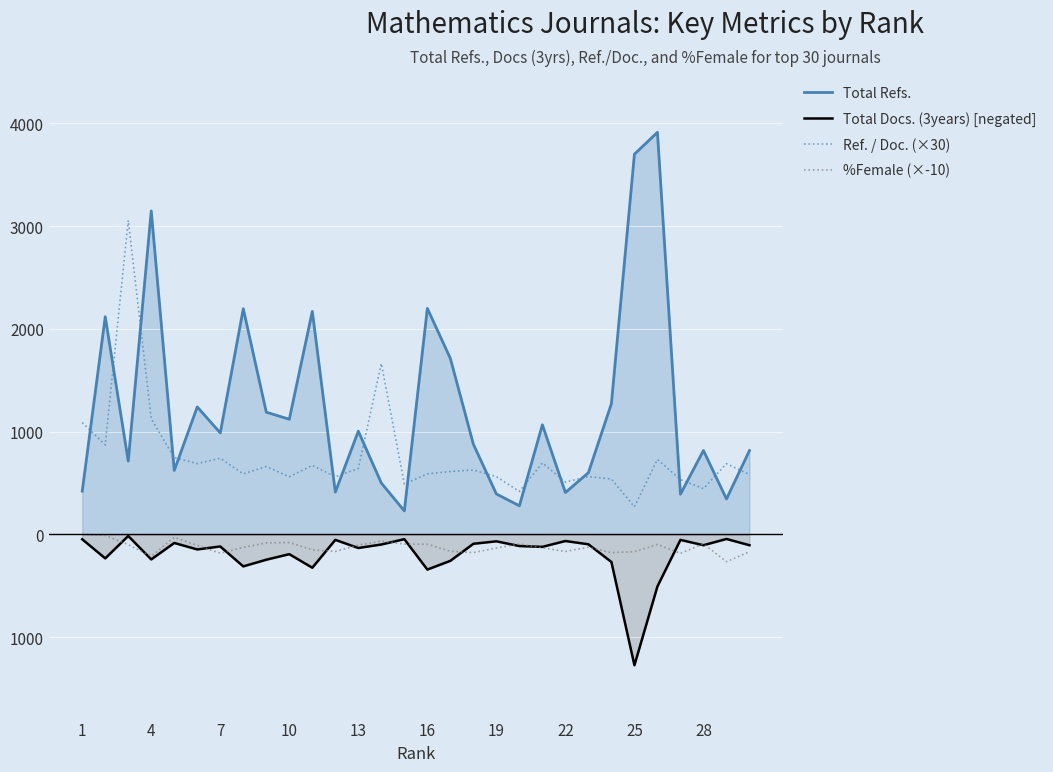

True or false: Total Docs. (3years) [negated] and %Female (×-10) cross at least once.

True